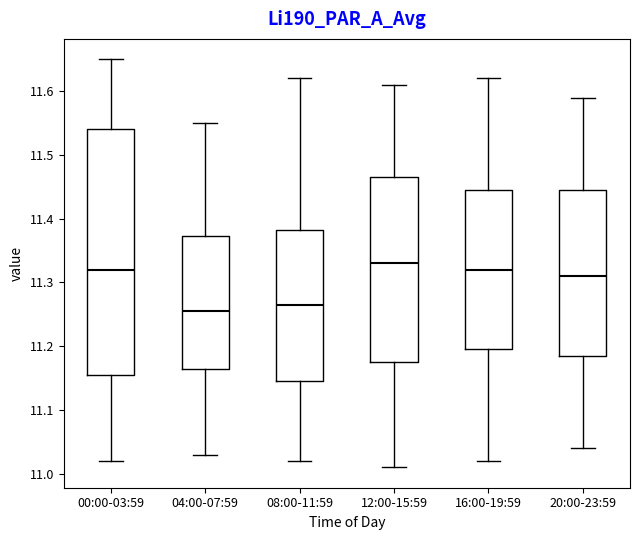

Reading left to right, read every box against the y-axis: the position of its median line, the range the box covers, and the ends of its whiskers. The values are not printed on the chart, so give them approximately, as read against the axis.

00:00-03:59: median 11.32, box 11.16 to 11.54, whiskers 11.02 to 11.65
04:00-07:59: median 11.26, box 11.17 to 11.37, whiskers 11.03 to 11.55
08:00-11:59: median 11.27, box 11.15 to 11.38, whiskers 11.02 to 11.62
12:00-15:59: median 11.33, box 11.18 to 11.47, whiskers 11.01 to 11.61
16:00-19:59: median 11.32, box 11.20 to 11.45, whiskers 11.02 to 11.62
20:00-23:59: median 11.31, box 11.19 to 11.45, whiskers 11.04 to 11.59